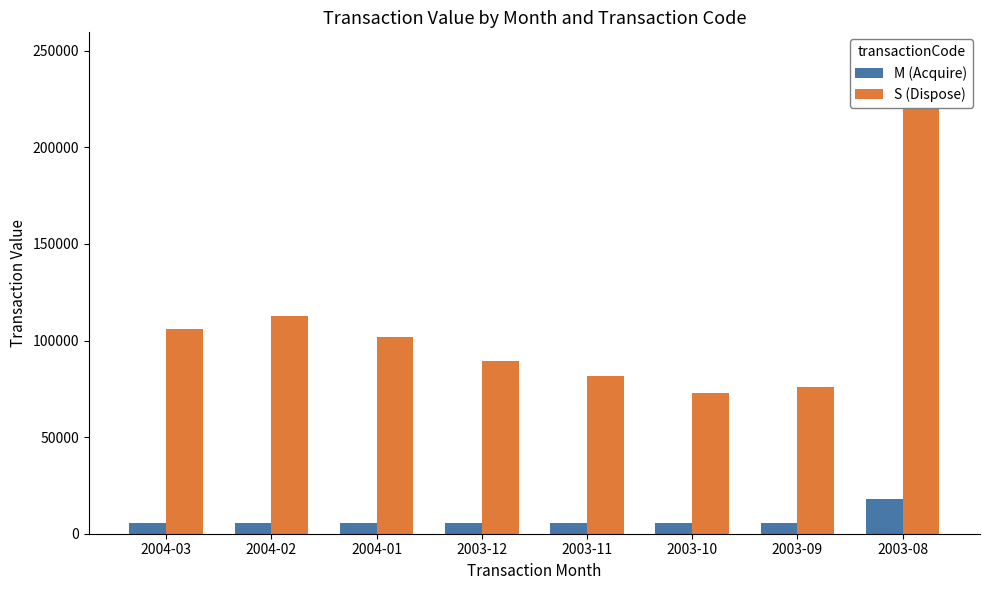

Are the bars grouped side by side (vs. stacked)?

Yes